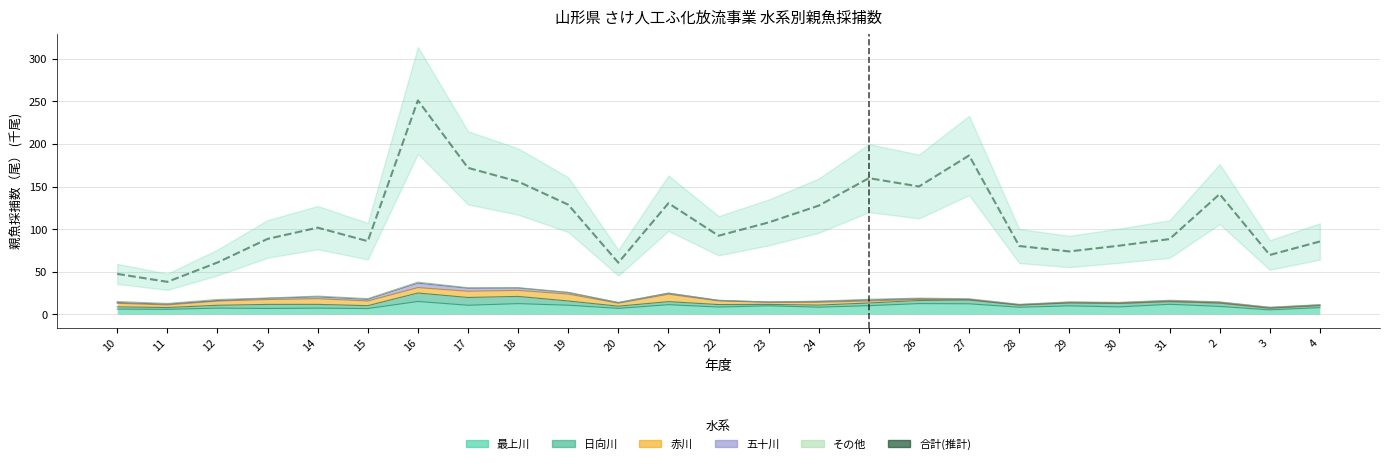

Rank the categories by value from highest to lowest.

16, 27, 17, 25, 18, 26, 2, 21, 19, 24, 23, 14, 22, 13, 31, 15, 4, 30, 28, 29, 3, 12, 20, 10, 11